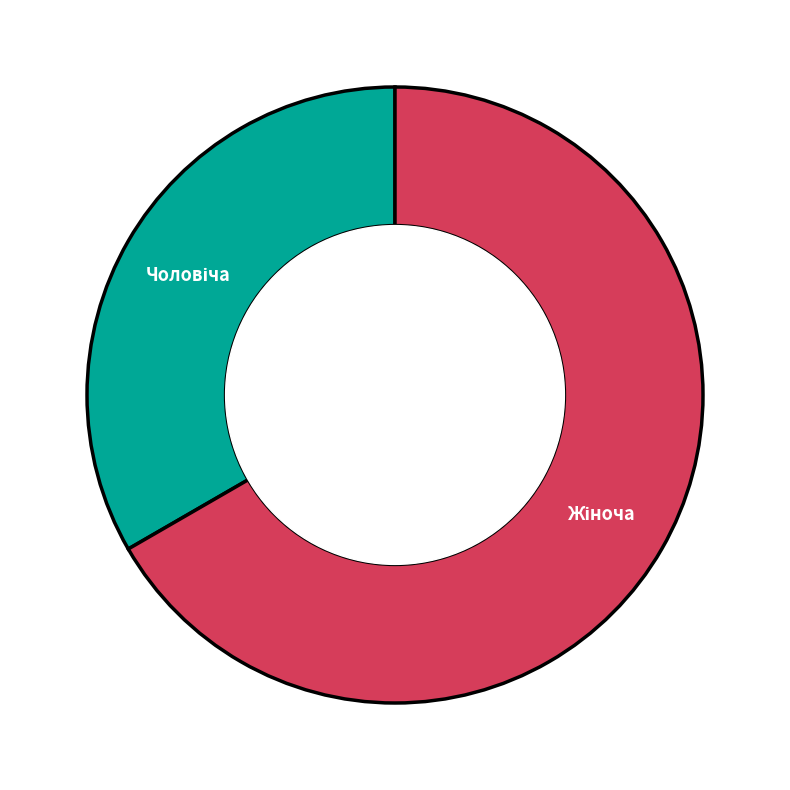

Is there any slice that represents more than half of the pie?

Yes